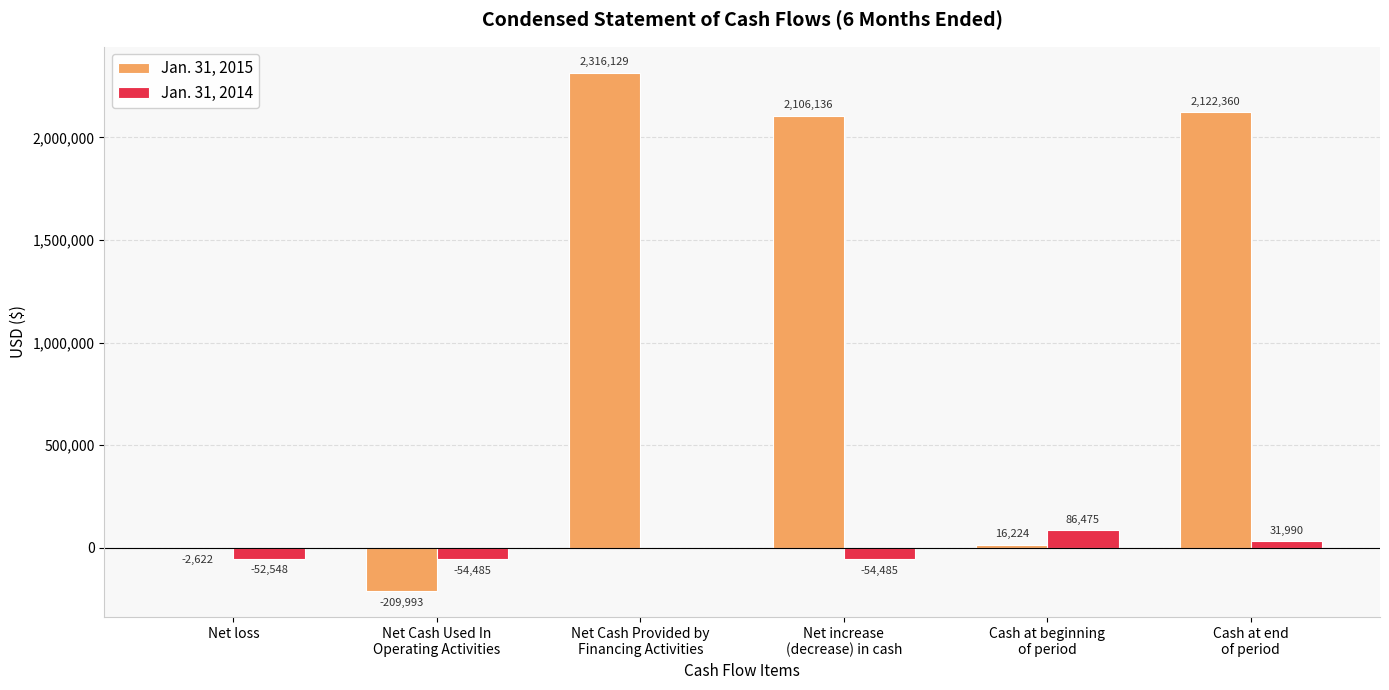

What is the sum of all Jan. 31, 2014 values?

-43053